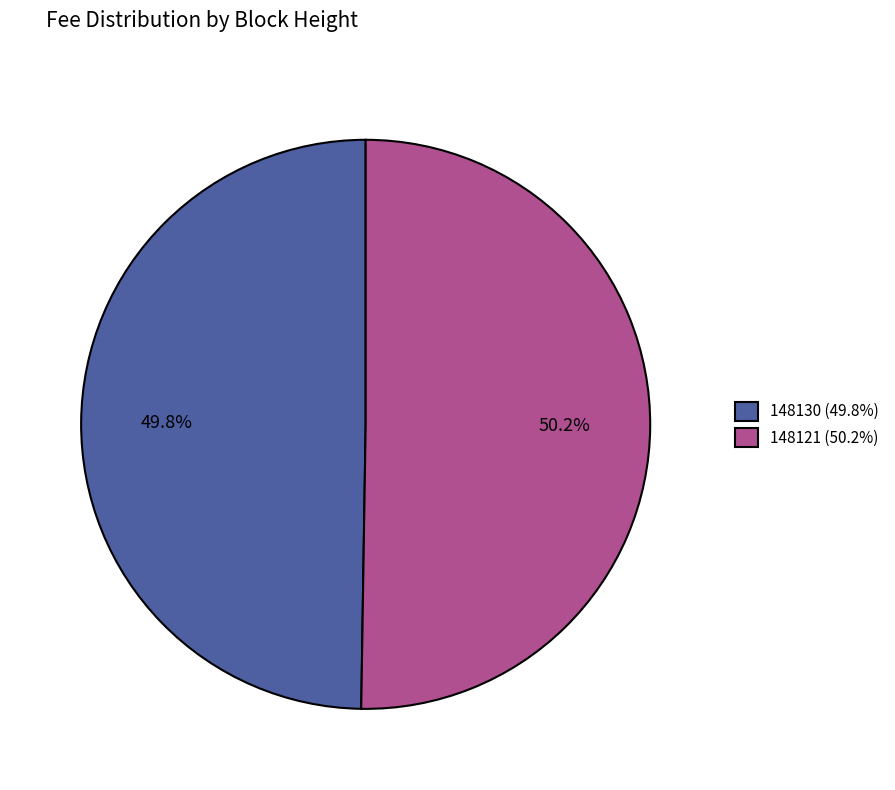

To the nearest percent, what is the average slice percentage?

50%